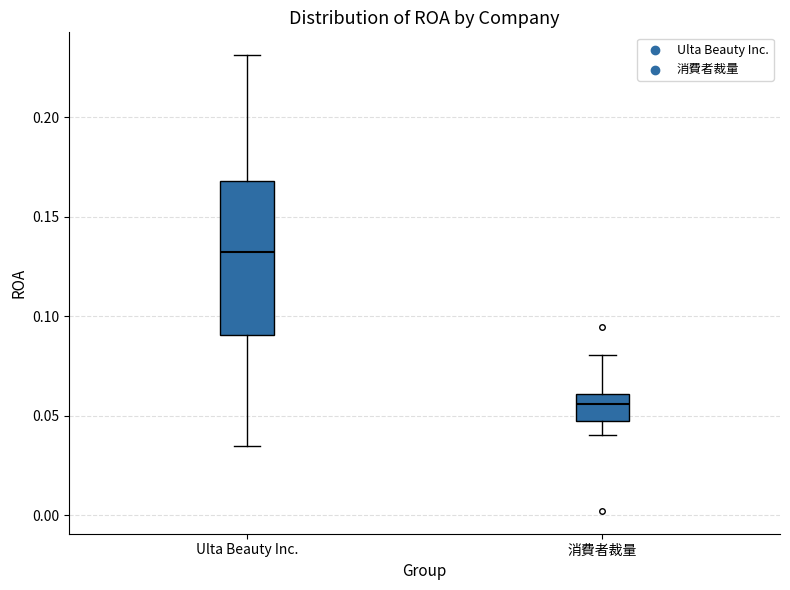

Reading left to right, transcribe this box plot: for each box, give where its median line is, the range the box spans, and where its two whiskers end, as read against the y-axis. The values are not printed on the chart, so give them approximately, as read against the axis.

Ulta Beauty Inc.: median 0.135, box 0.090 to 0.170, whiskers 0.035 to 0.230
消費者裁量: median 0.055, box 0.045 to 0.060, whiskers 0.040 to 0.080